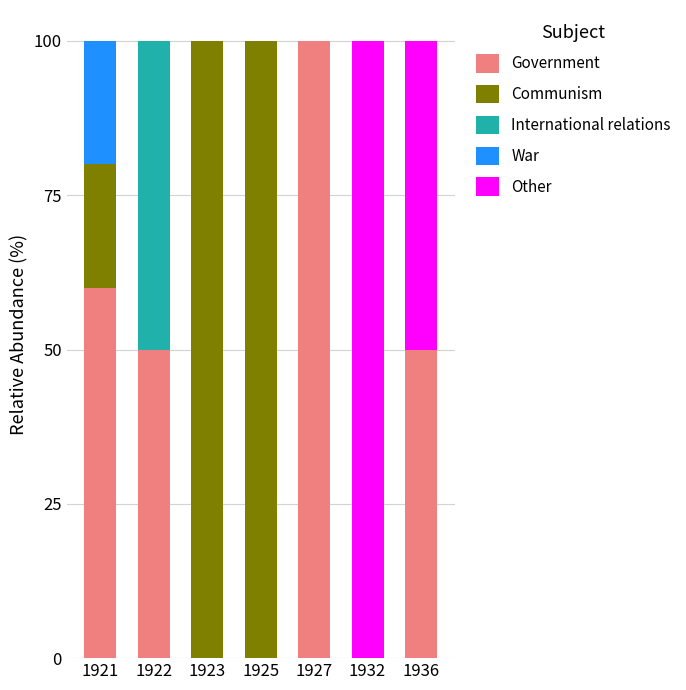

What is the total value across all series at 1923?

100